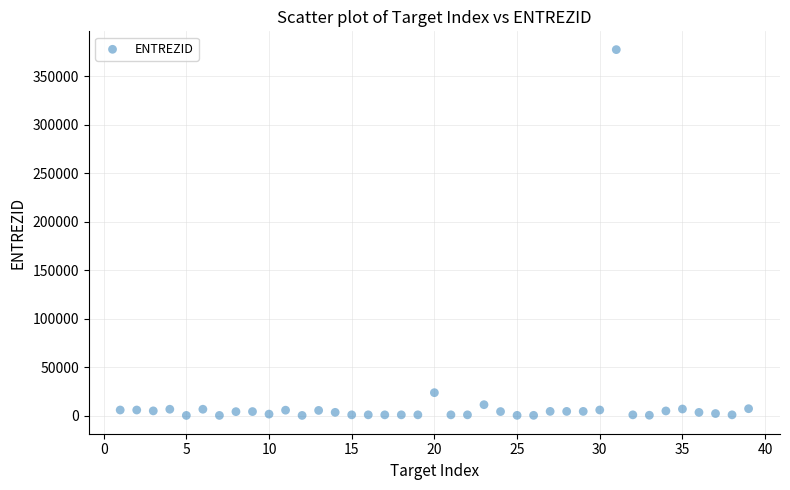

What is the range of Y values (max minus min)?

377531